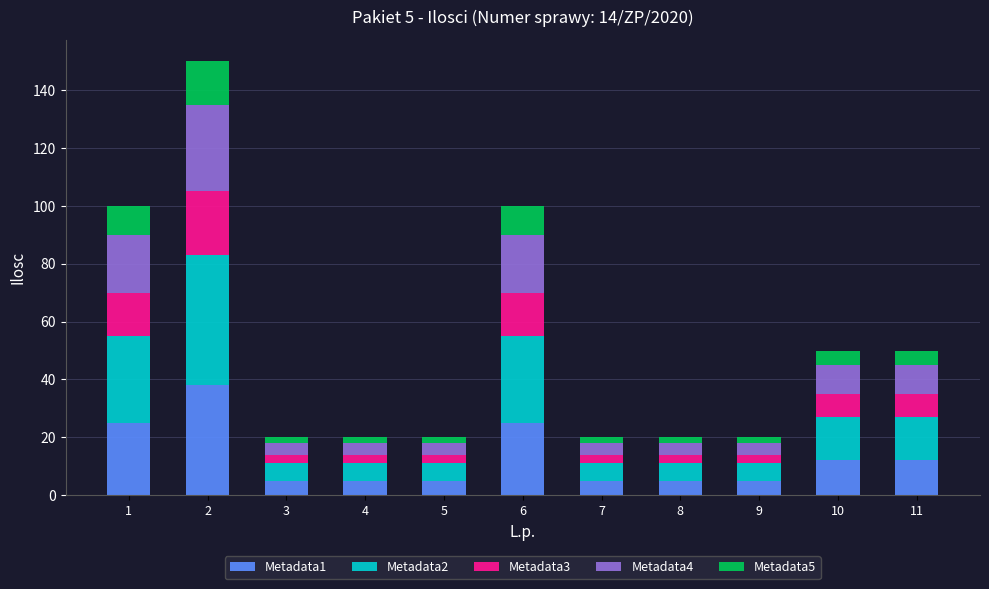

True or false: Metadata1 has a value of 5 at 5.

True